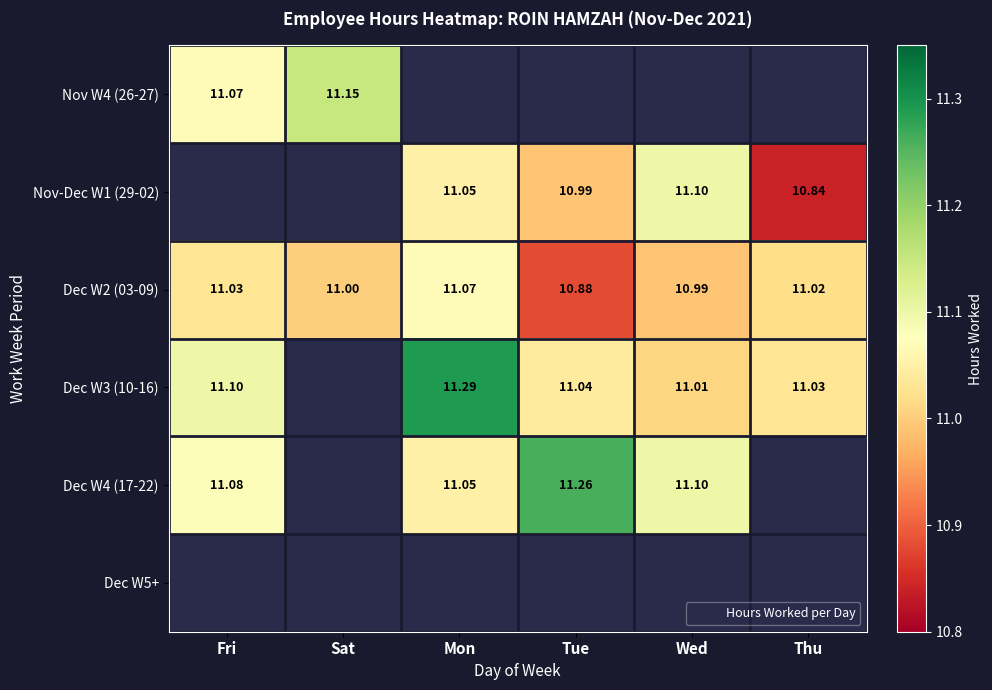

Is it true that Dec W3 (10-16) equals 2.4 at Fri?

False